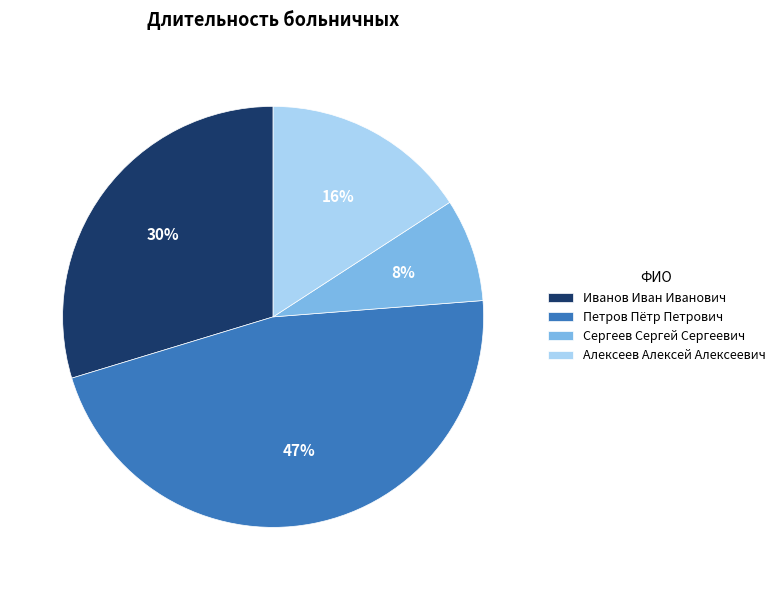

To the nearest percent, what is the average slice percentage?

25%